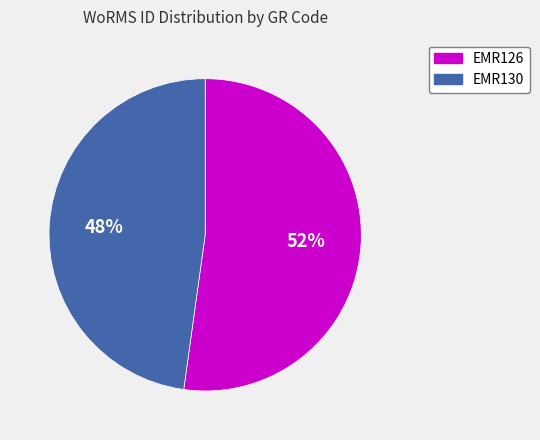

Count the number of slices in the pie.

2